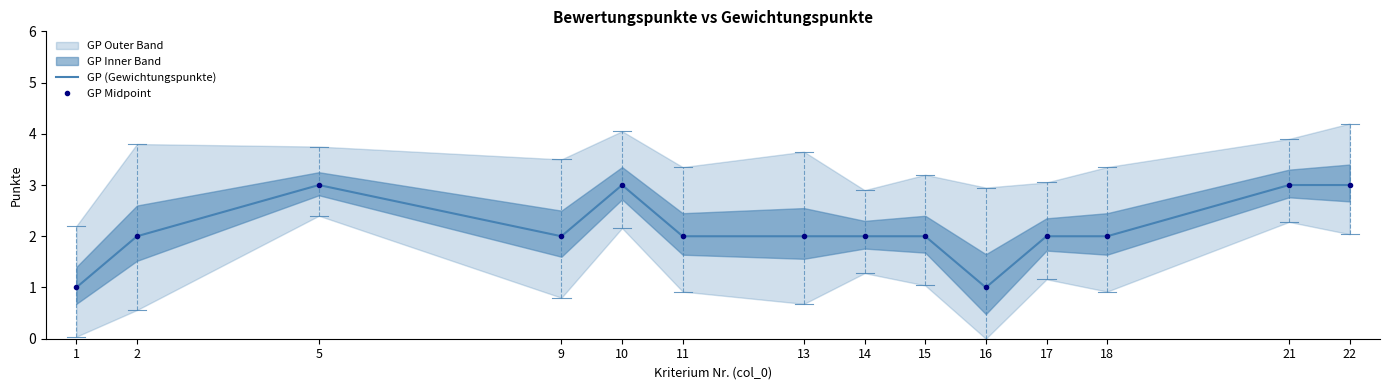

True or false: GP Midpoint and GP (Gewichtungspunkte) intersect in this chart.

False